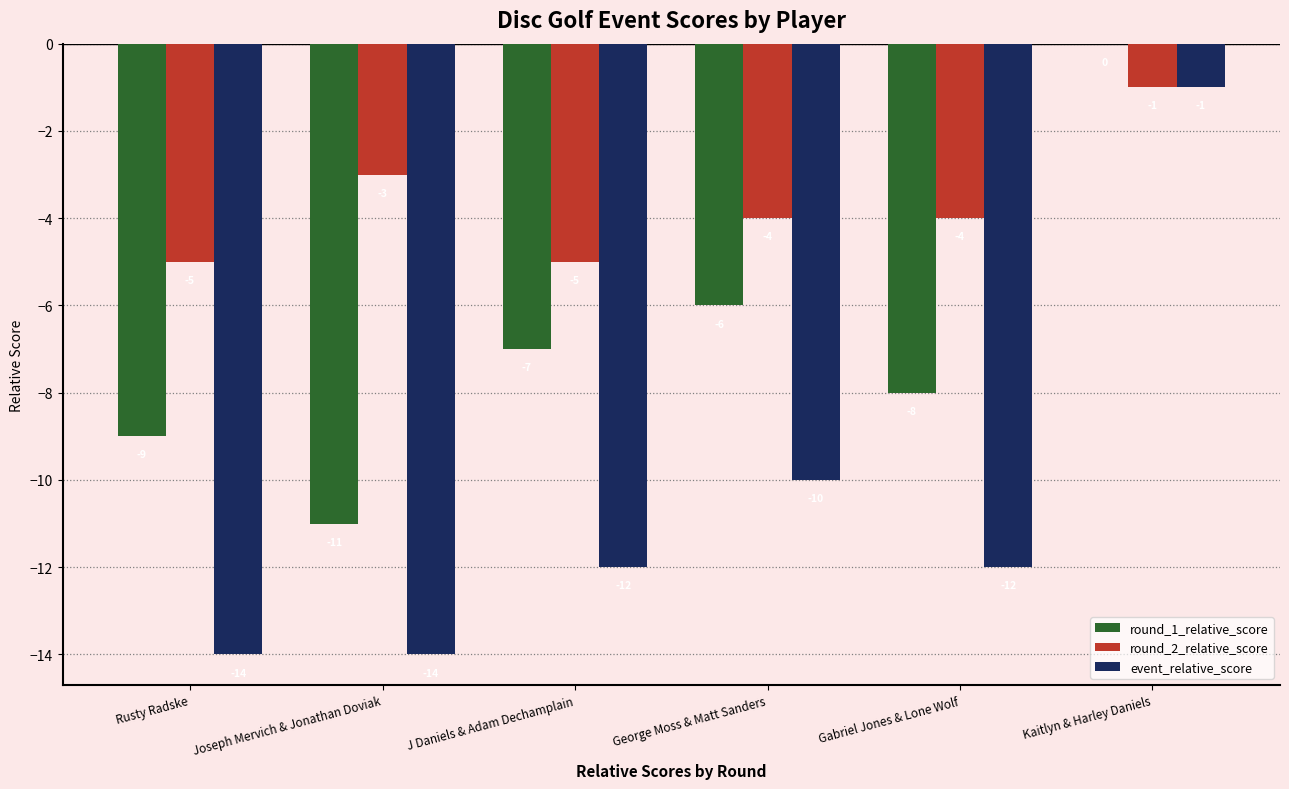

What are all the series names shown in the legend?

round_1_relative_score, round_2_relative_score, event_relative_score